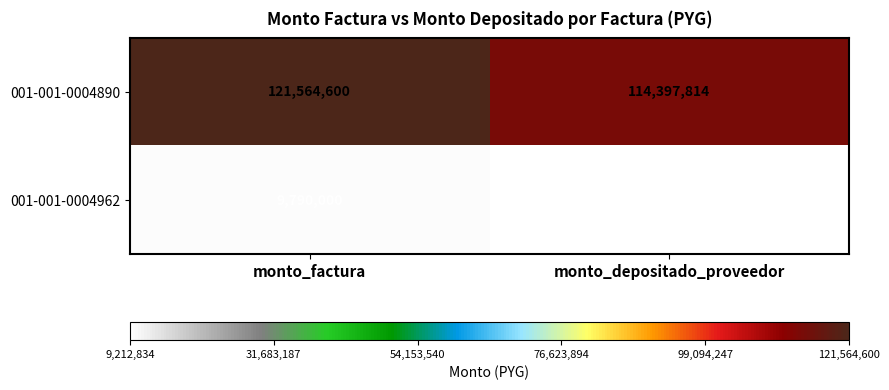

What value does the 001-001-0004890 series have at monto_factura, to the nearest 50?

121564600